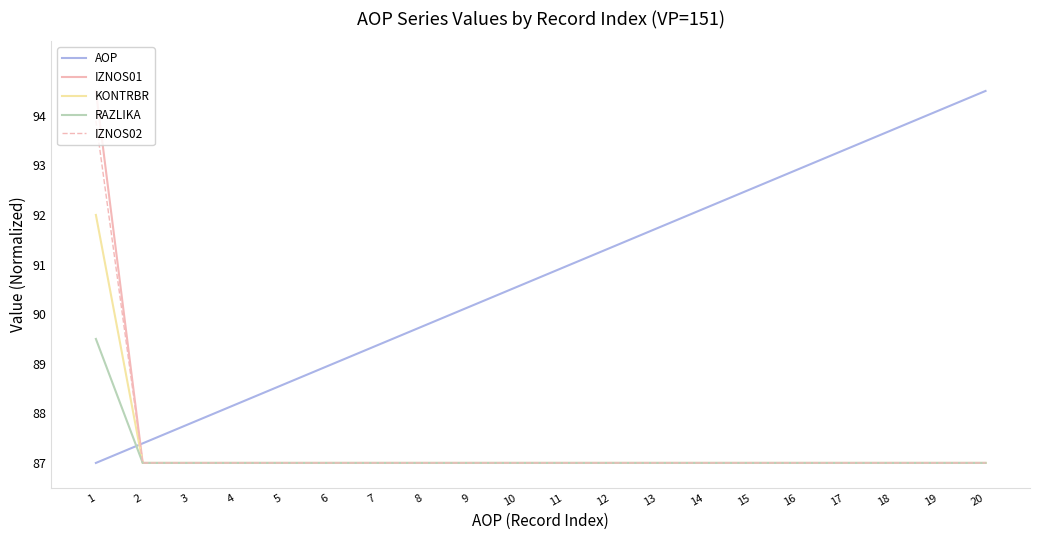

The AOP series shows 88.6 at 5. True or false?

True